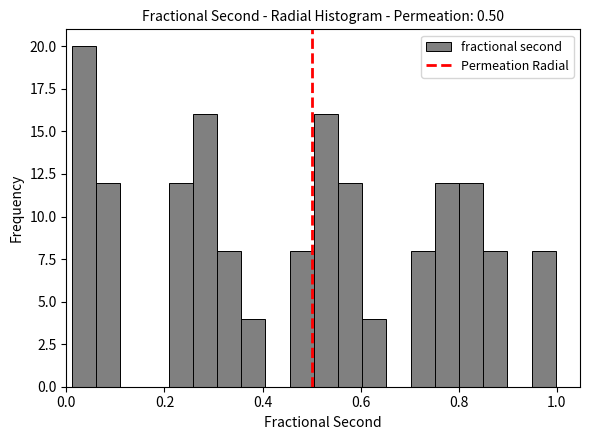

Around what value on the x-axis is the tallest bar? Give the approximate position of its centre, as read against the axis.

0.04